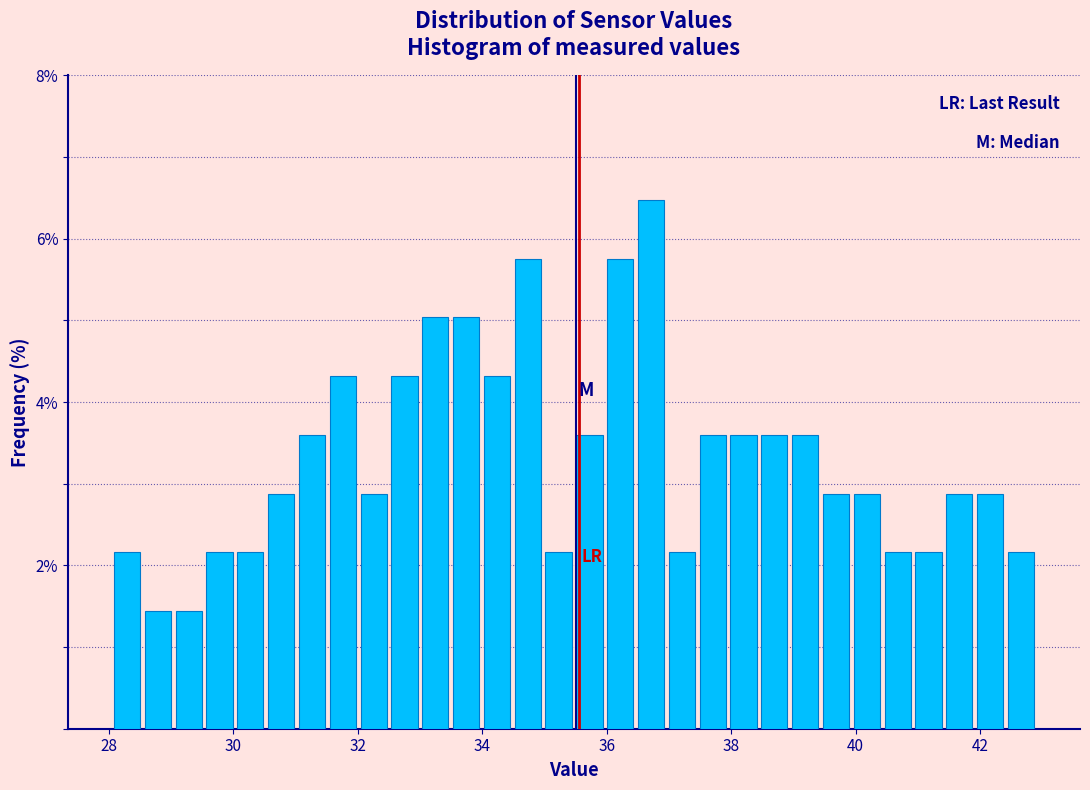

Read against the x-axis, roughly where is the centre of the tallest bar?

36.8